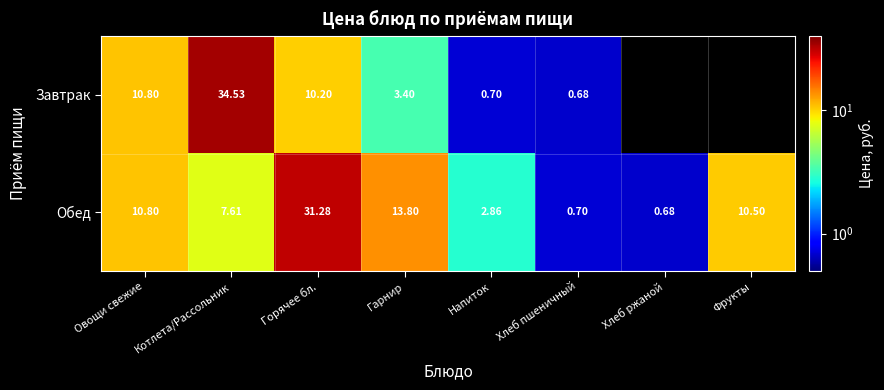

Where does the Обед series first go above 10?

Овощи свежие